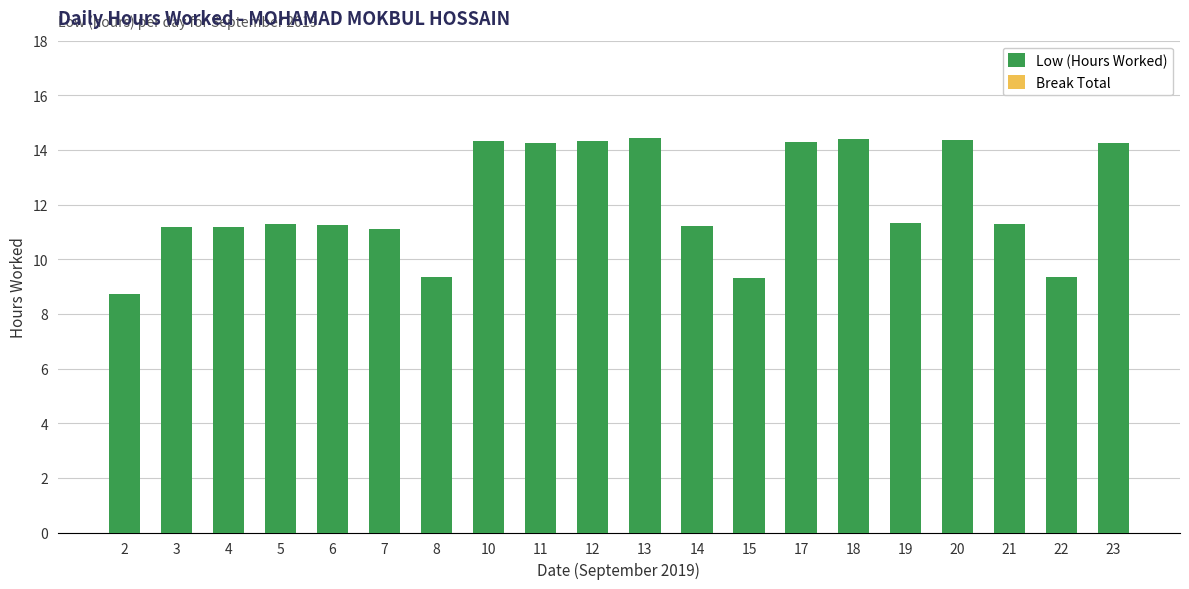

What is the maximum value shown in the chart?

14.4